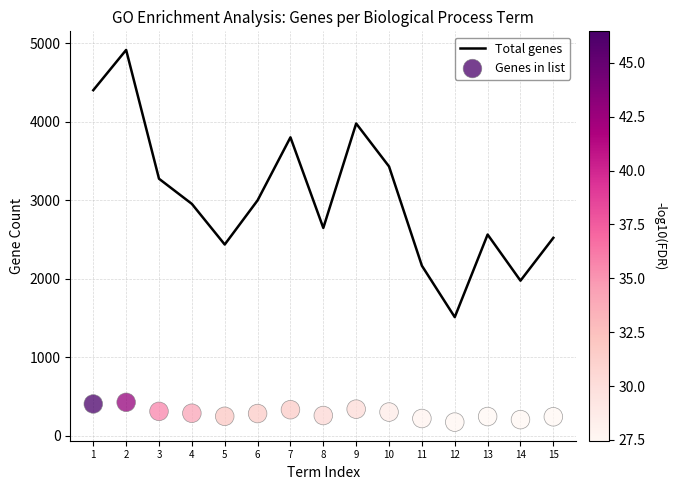

Which series reaches the minimum Y coordinate?

Genes in list